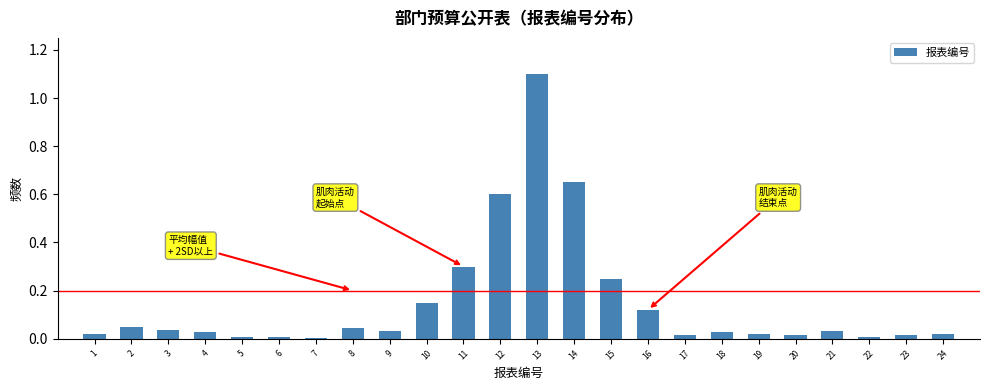

What is the greatest value displayed?

1.1